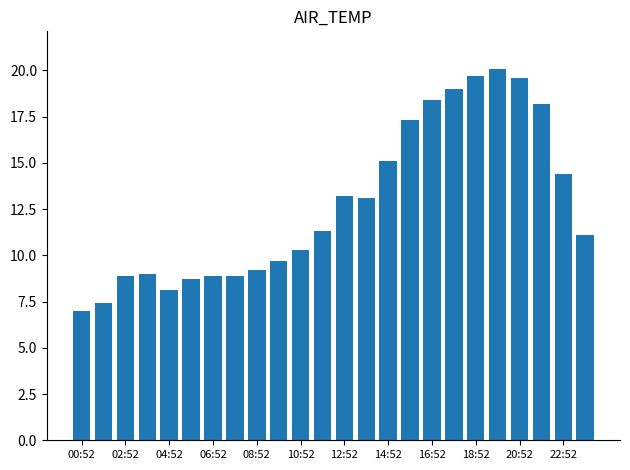

Count the number of categories in the chart.

24